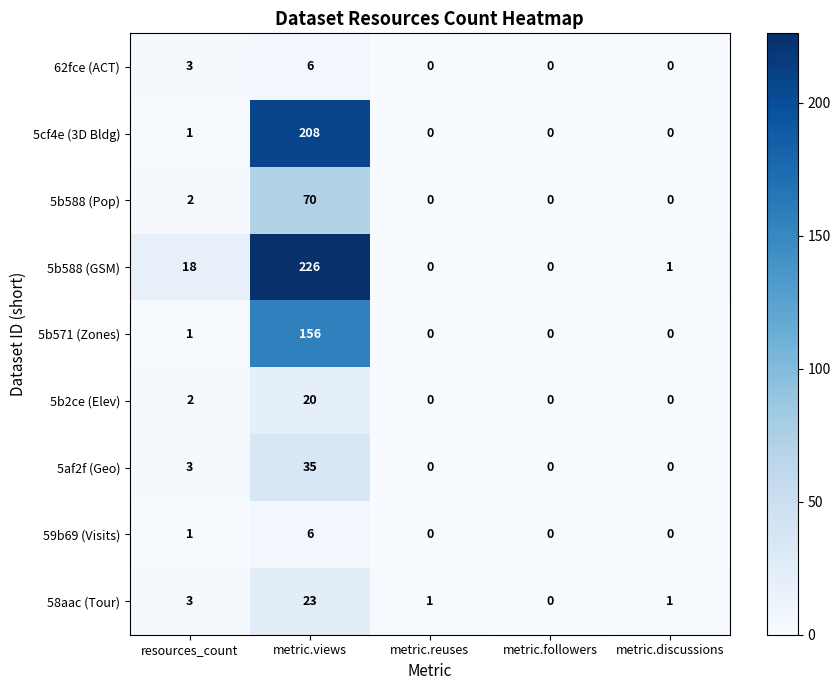

What is the difference between the maximum and minimum values in the 5b588 (GSM) series?

226